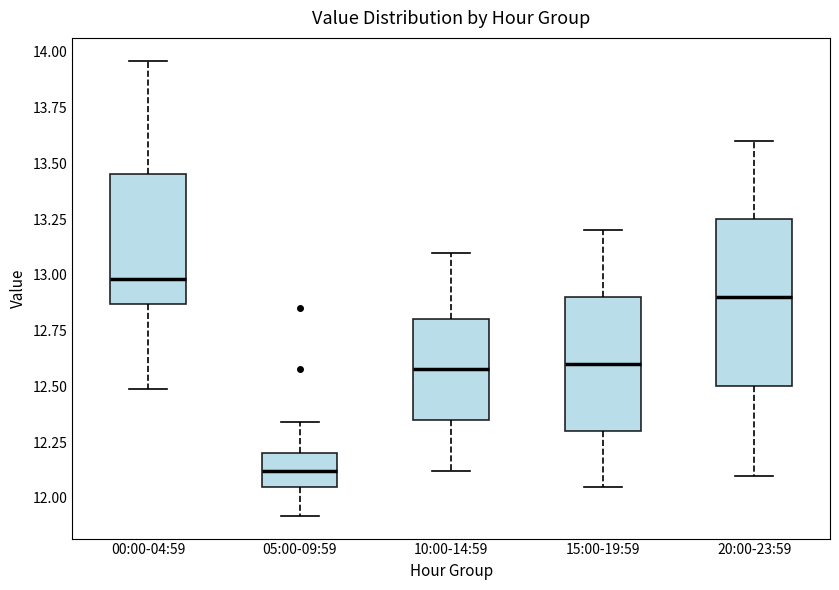

Reading left to right, transcribe this box plot: for each box, give where its median line is, the range the box spans, and where its two whiskers end, as read against the y-axis. The values are not printed on the chart, so give them approximately, as read against the axis.

00:00-04:59: median 13.00, box 12.85 to 13.45, whiskers 12.50 to 13.95
05:00-09:59: median 12.10, box 12.05 to 12.20, whiskers 11.90 to 12.35
10:00-14:59: median 12.60, box 12.35 to 12.80, whiskers 12.10 to 13.10
15:00-19:59: median 12.60, box 12.30 to 12.90, whiskers 12.05 to 13.20
20:00-23:59: median 12.90, box 12.50 to 13.25, whiskers 12.10 to 13.60